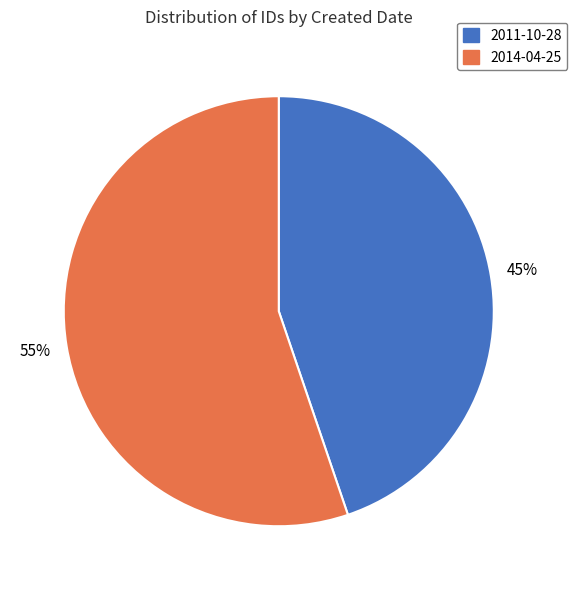

True or false: 2014-04-25 accounts for 55% of the total.

True